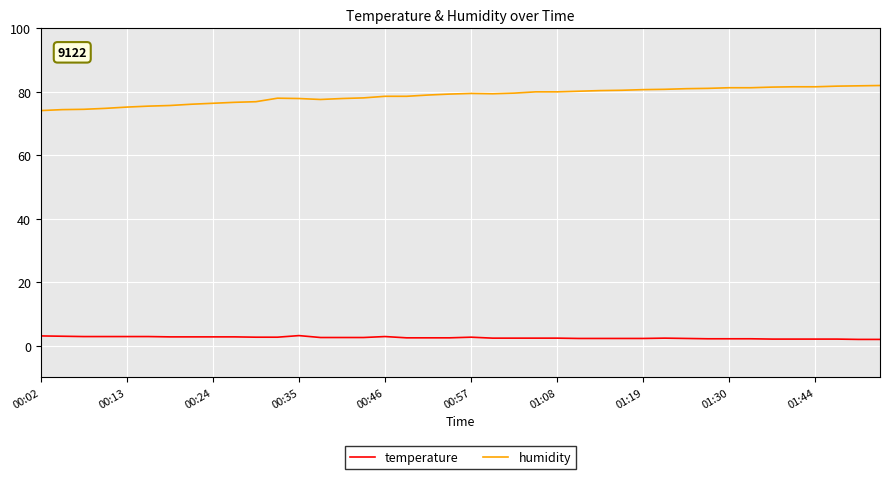

True or false: humidity and temperature intersect in this chart.

False